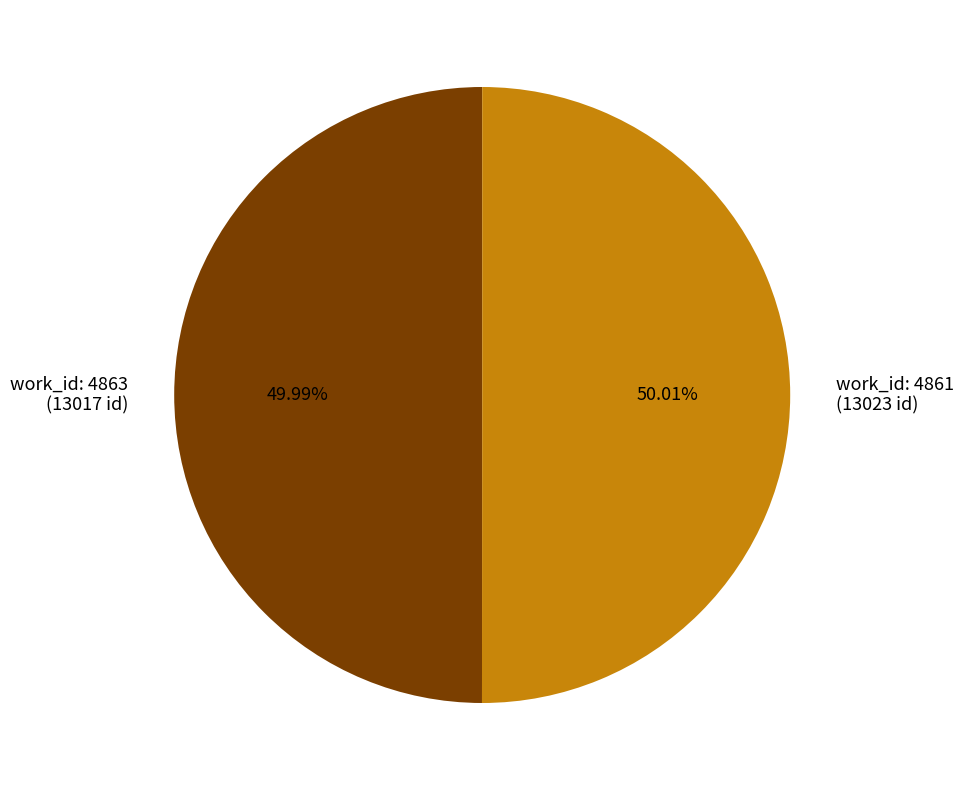

How many slices are in this pie chart?

2